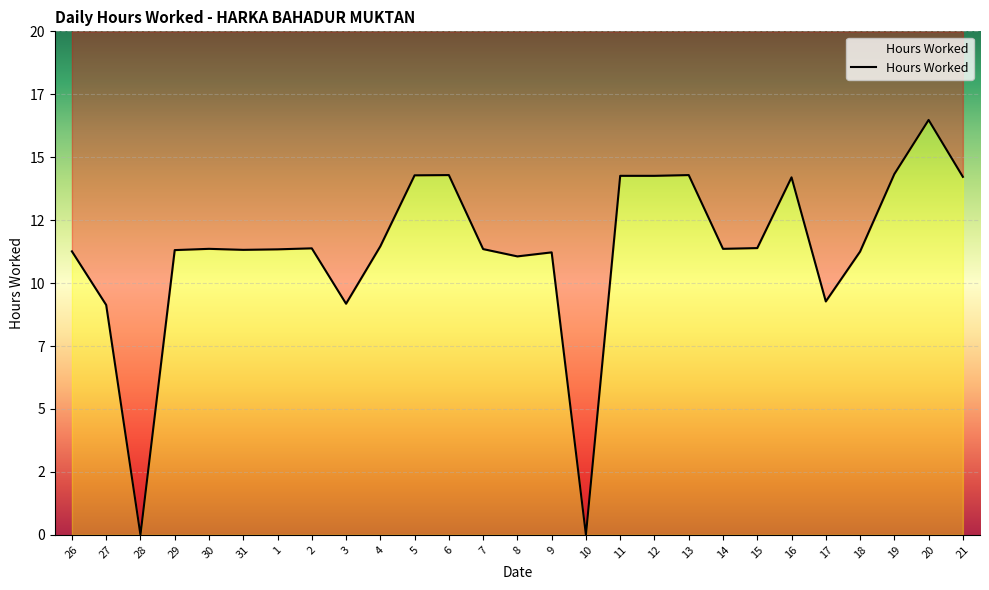

Rank the categories by value from lowest to highest.

28, 10, 27, 3, 17, 8, 9, 18, 26, 29, 31, 1, 7, 30, 14, 2, 15, 4, 16, 21, 11, 12, 5, 6, 13, 19, 20